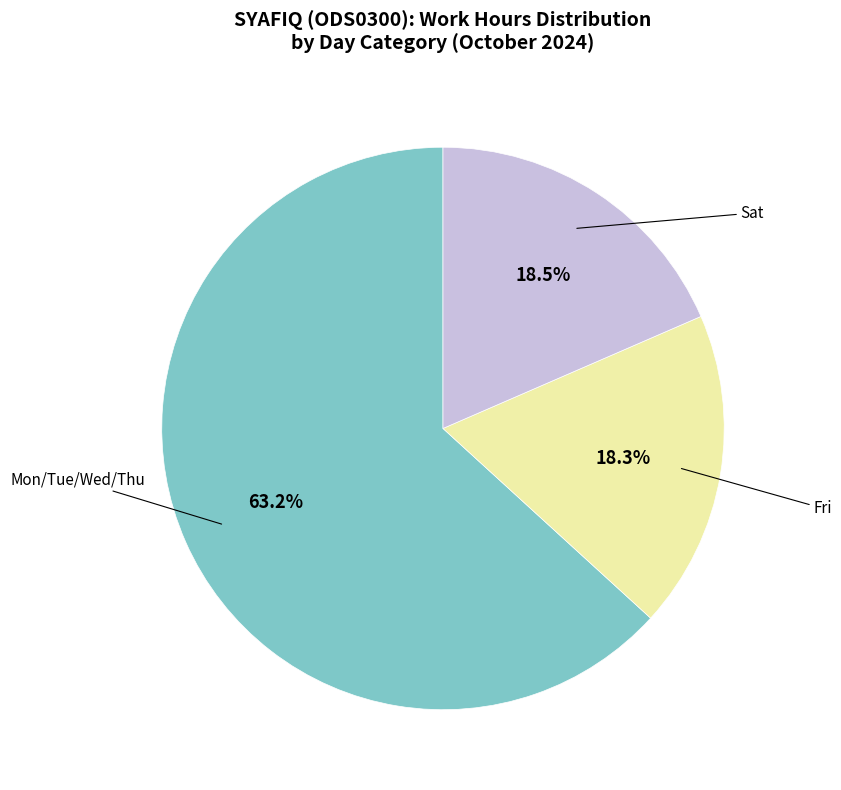

Does any single category account for the majority?

Yes